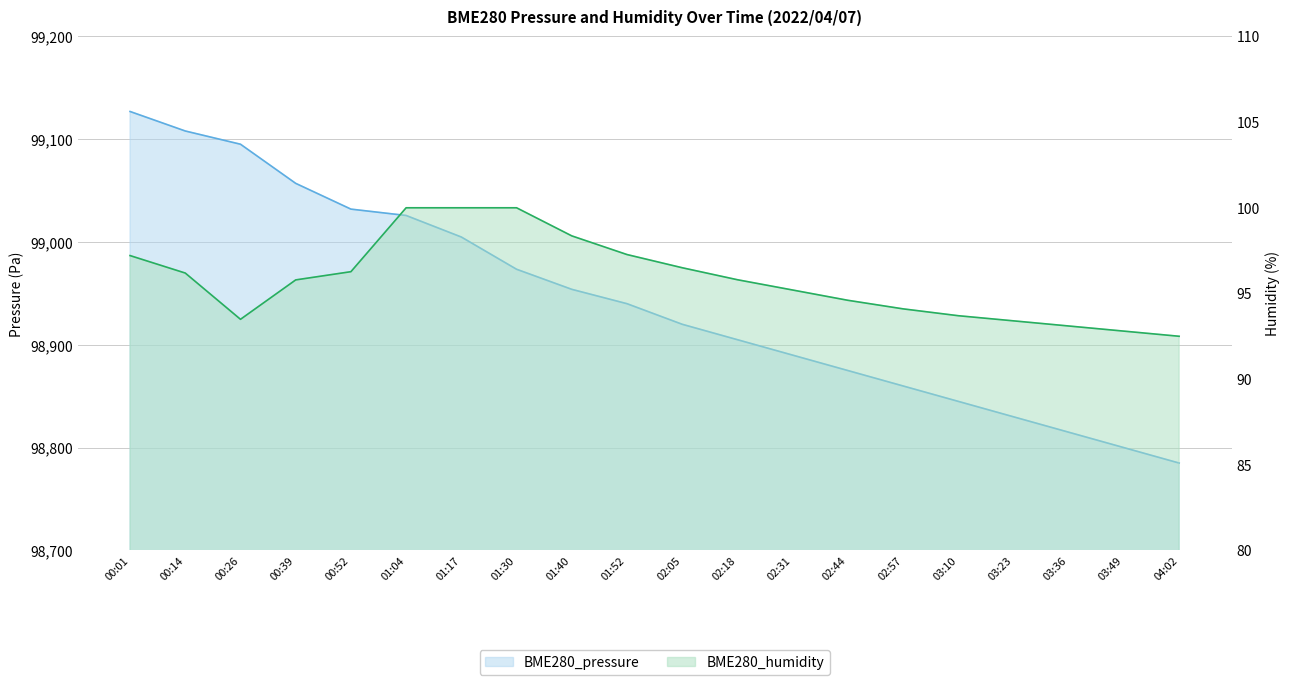

True or false: BME280_pressure has more than 2 points higher than both neighbors.

False